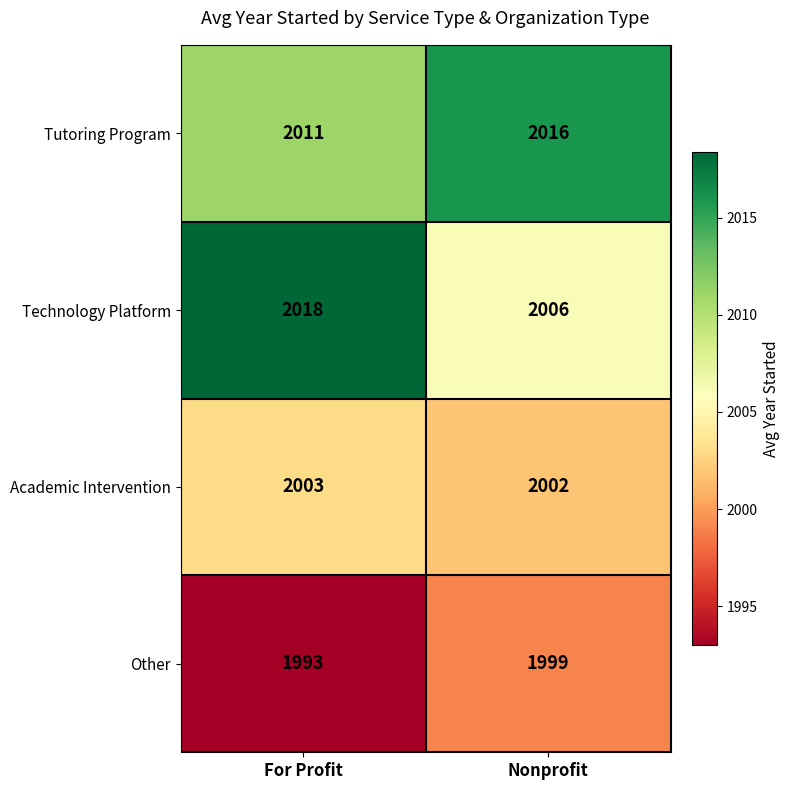

Read the Tutoring Program value at For Profit.

2011